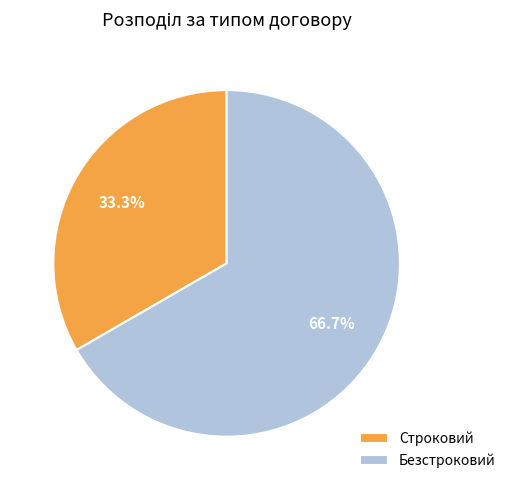

Which category has the biggest portion of the pie?

Безстроковий